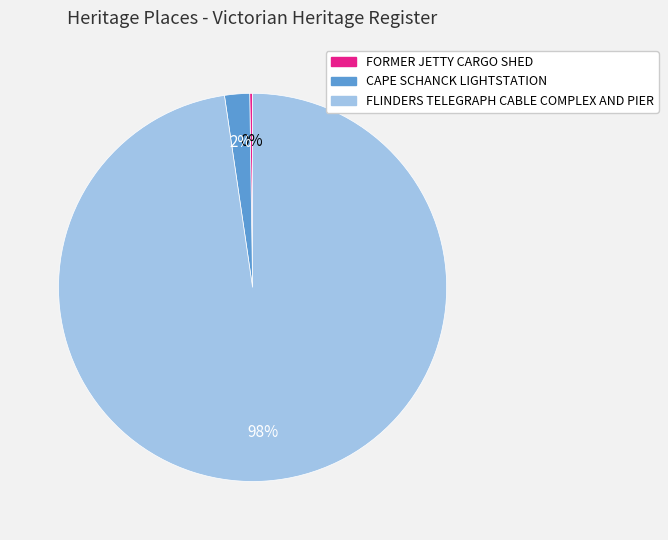

Does any single category account for the majority?

Yes